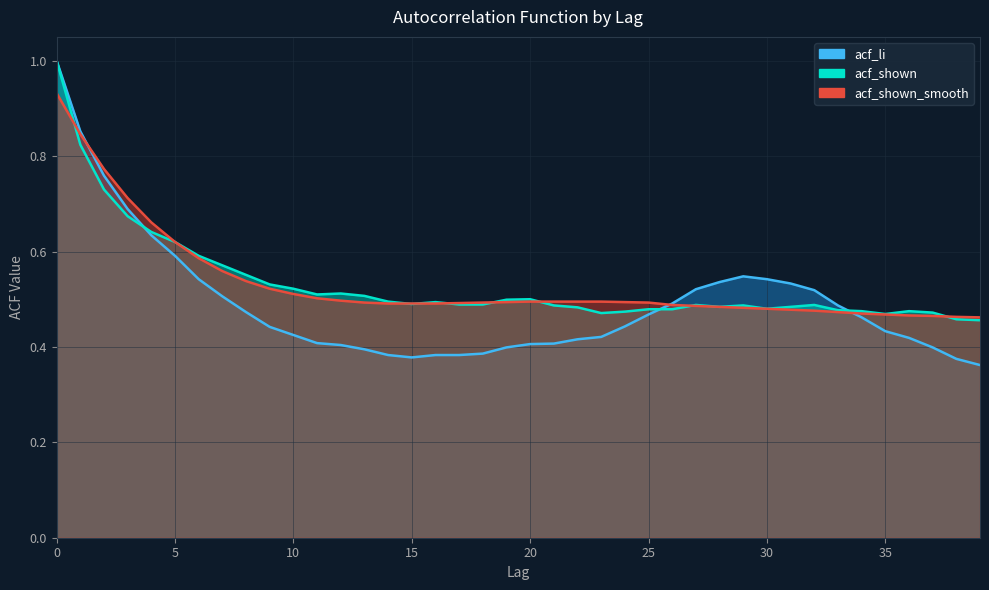

Reading left to right, extract all data points from this chart.

acf_li: 1.0	0.9	0.8	0.7	0.6	0.6	0.5	0.5	0.5	0.4	0.4	0.4	0.4	0.4	0.4	0.4	0.4	0.4	0.4	0.4	0.4	0.4	0.4	0.4	0.4	0.5	0.5	0.5	0.5	0.5	0.5	0.5	0.5	0.5	0.5	0.4	0.4	0.4	0.4	0.4
acf_shown: 1.0	0.8	0.7	0.7	0.6	0.6	0.6	0.6	0.6	0.5	0.5	0.5	0.5	0.5	0.5	0.5	0.5	0.5	0.5	0.5	0.5	0.5	0.5	0.5	0.5	0.5	0.5	0.5	0.5	0.5	0.5	0.5	0.5	0.5	0.5	0.5	0.5	0.5	0.5	0.5
acf_shown_smooth: 0.9	0.8	0.8	0.7	0.7	0.6	0.6	0.6	0.5	0.5	0.5	0.5	0.5	0.5	0.5	0.5	0.5	0.5	0.5	0.5	0.5	0.5	0.5	0.5	0.5	0.5	0.5	0.5	0.5	0.5	0.5	0.5	0.5	0.5	0.5	0.5	0.5	0.5	0.5	0.5